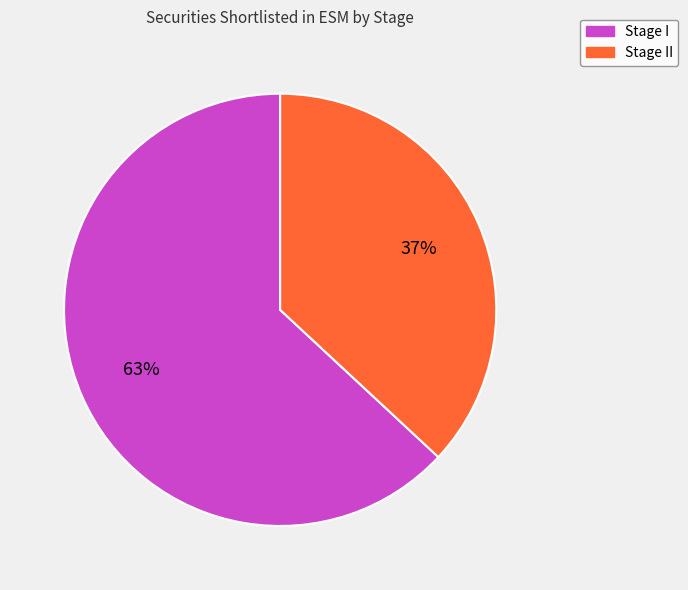

To the nearest percent, what is the average slice percentage?

50%